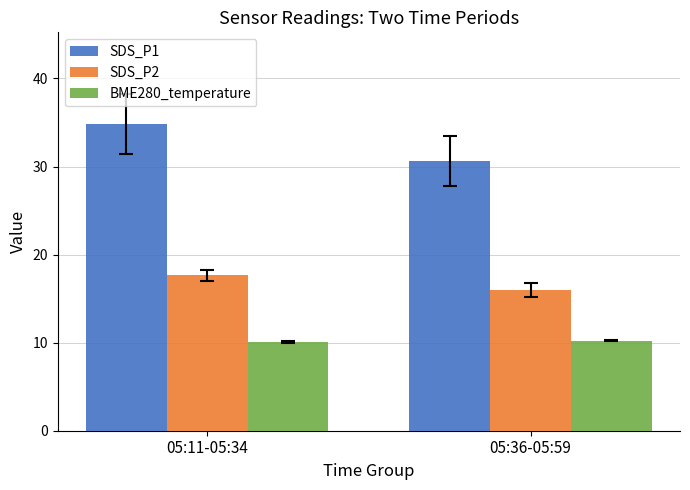

What is the highest value of the SDS_P1 series?

34.8